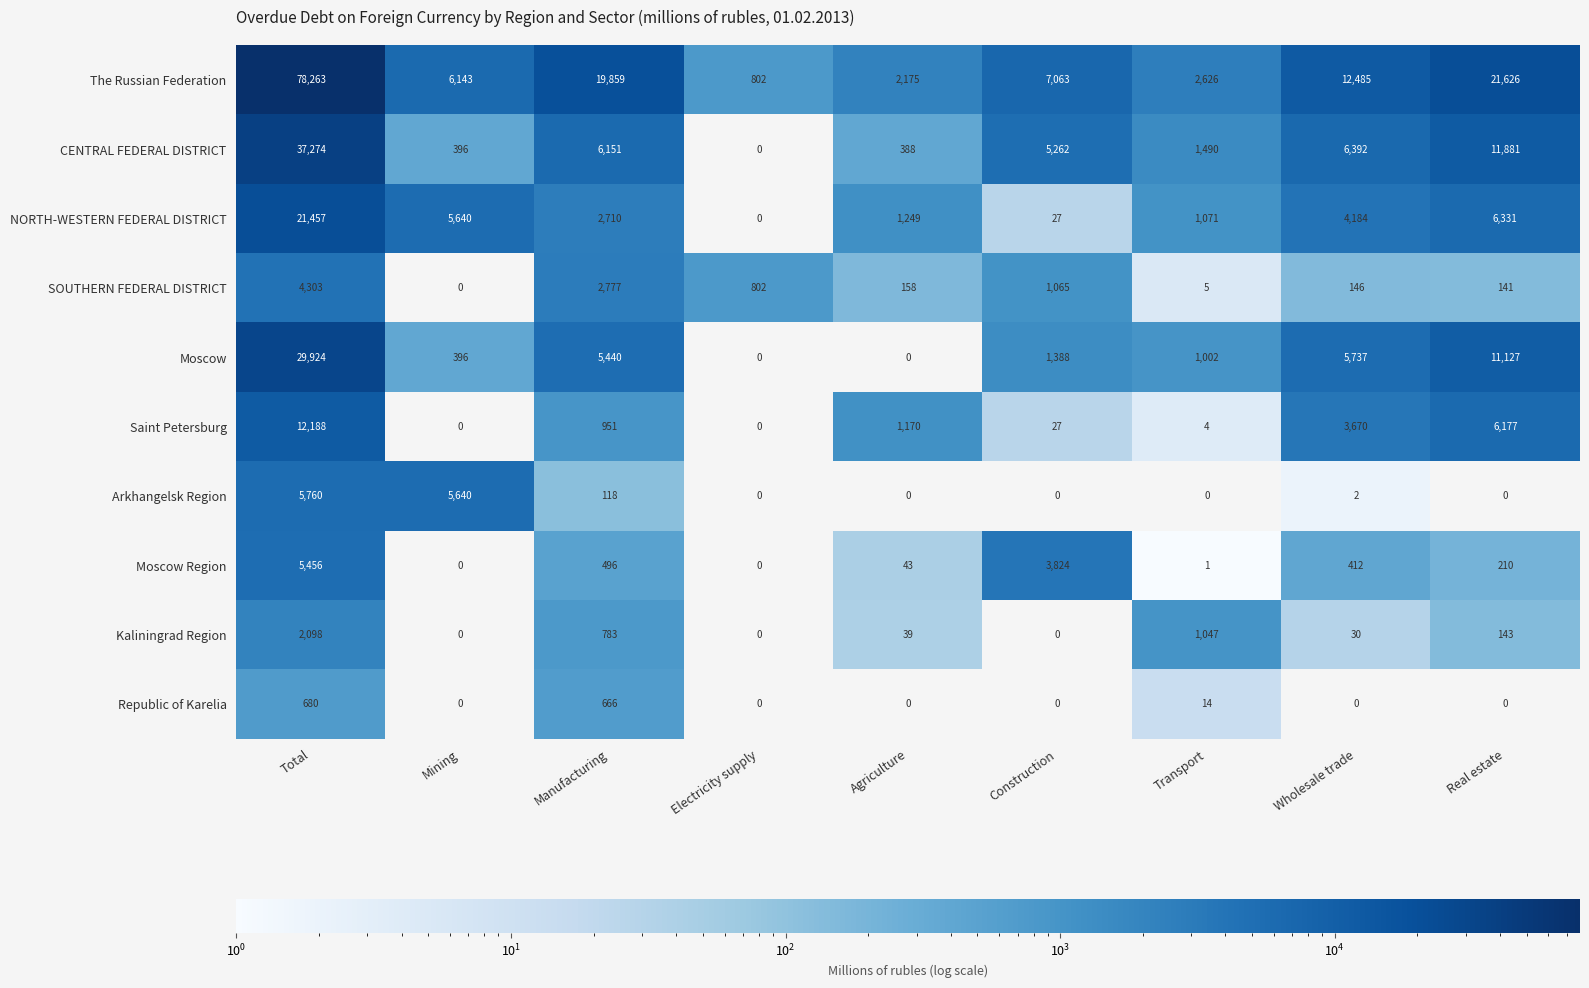

Which category has the lowest value in the NORTH-WESTERN FEDERAL DISTRICT series?

Electricity supply